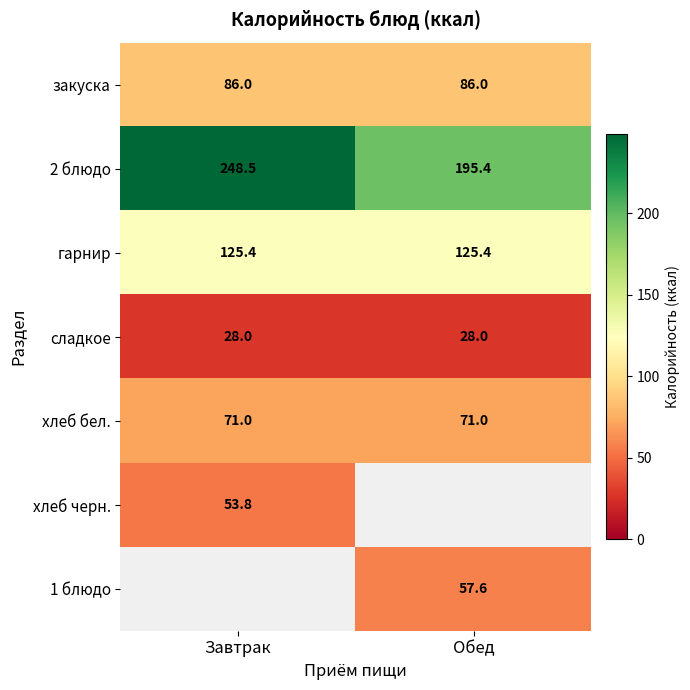

Between Завтрак and Обед, which is larger?

Завтрак